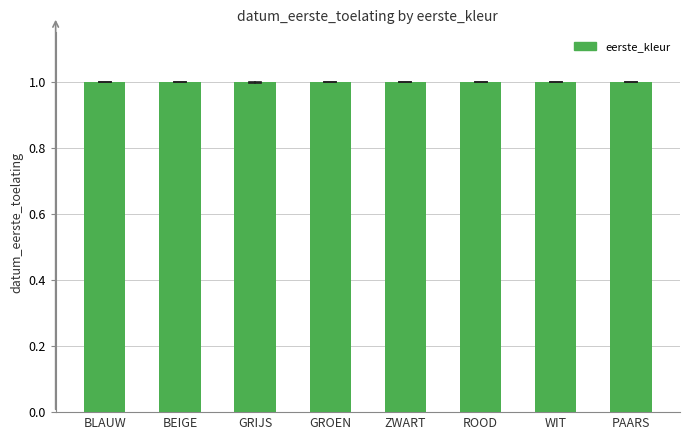

Reading left to right, extract all data points from this chart.

BLAUW=1.0	BEIGE=1.0	GRIJS=1.0	GROEN=1.0	ZWART=1.0	ROOD=1.0	WIT=1.0	PAARS=1.0